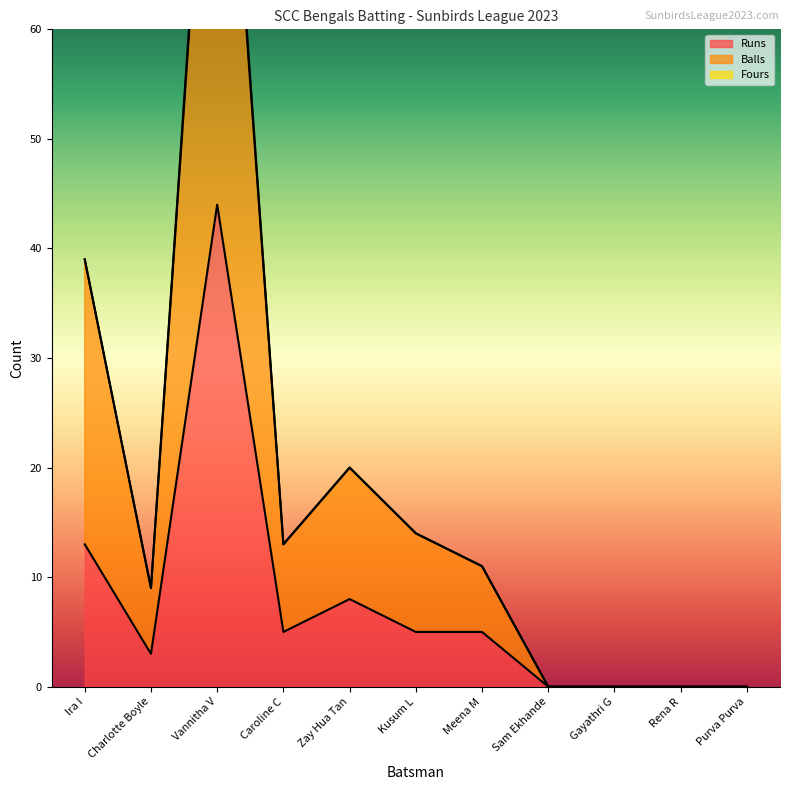

The Balls series shows 0 at Rena R. True or false?

True